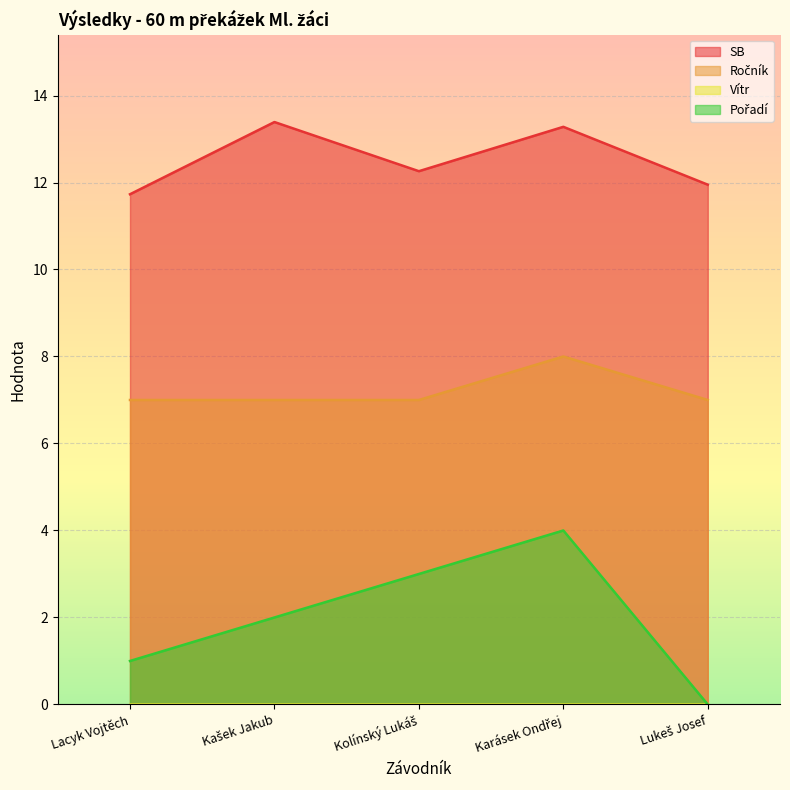

The value of Ročník at Karásek Ondřej is 8.0. True or false?

True